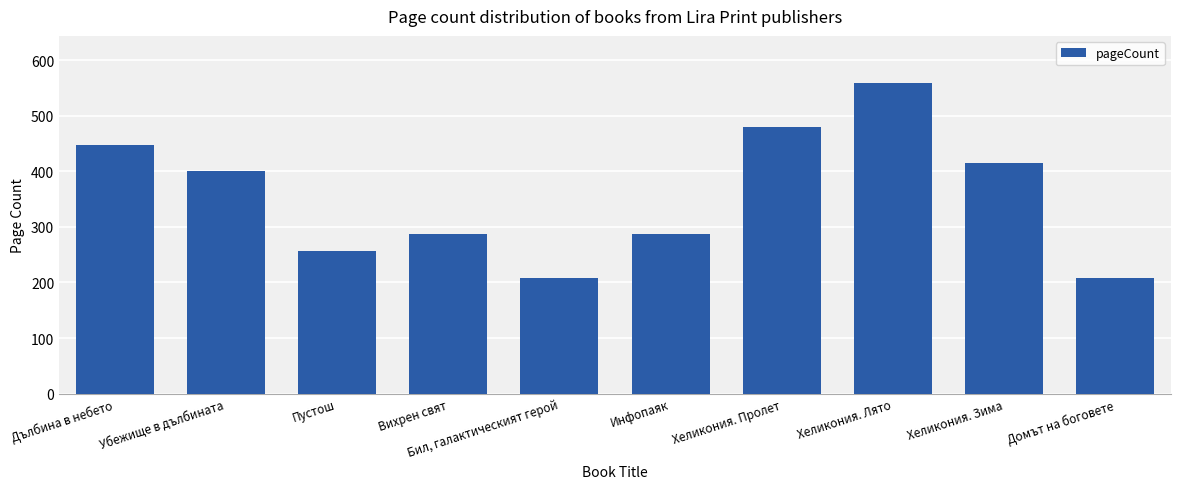

What is the label of the 5th bar from the right?

Инфопаяк